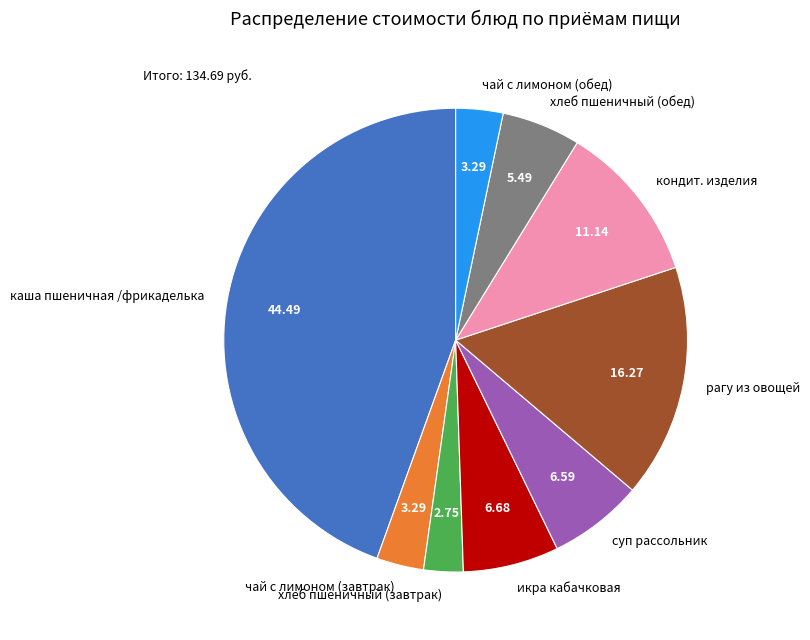

How many slices are in this pie chart?

9